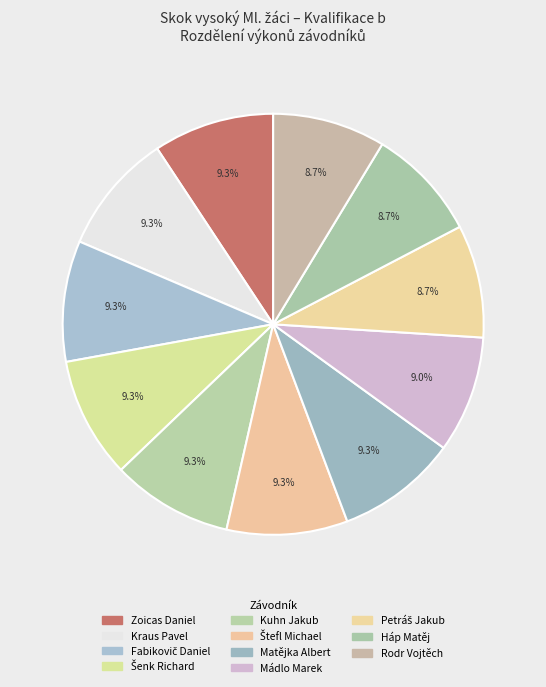

To the nearest percent, what is the average slice percentage?

9%